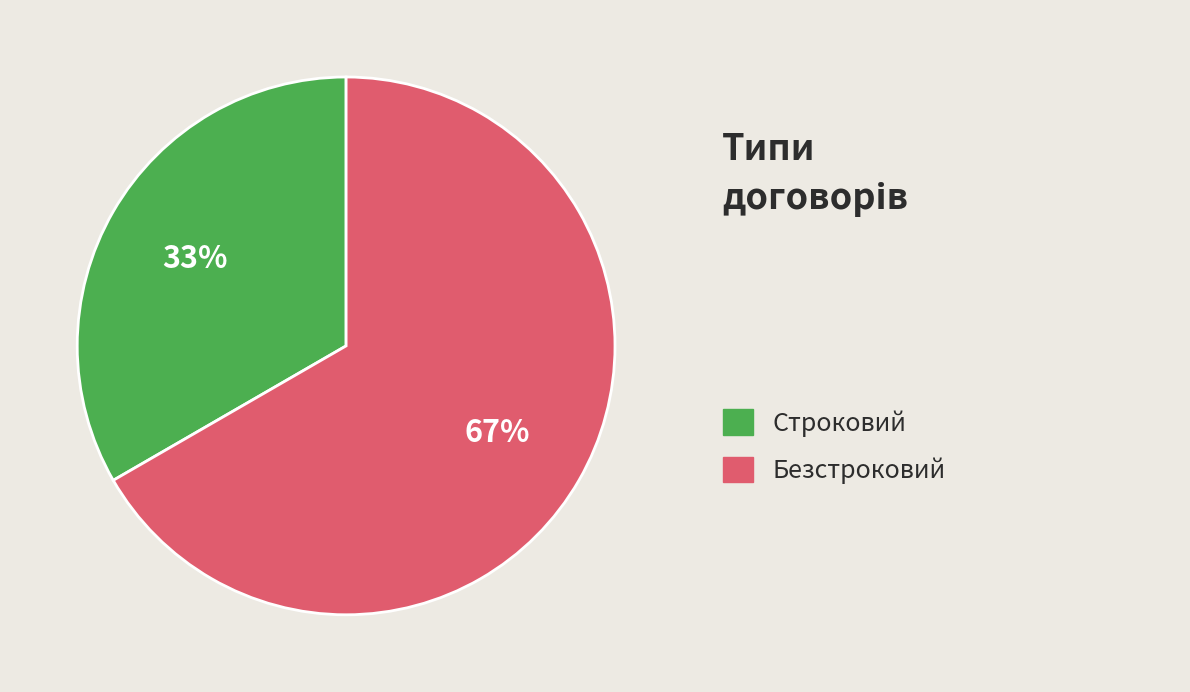

How many slices are in this pie chart?

2